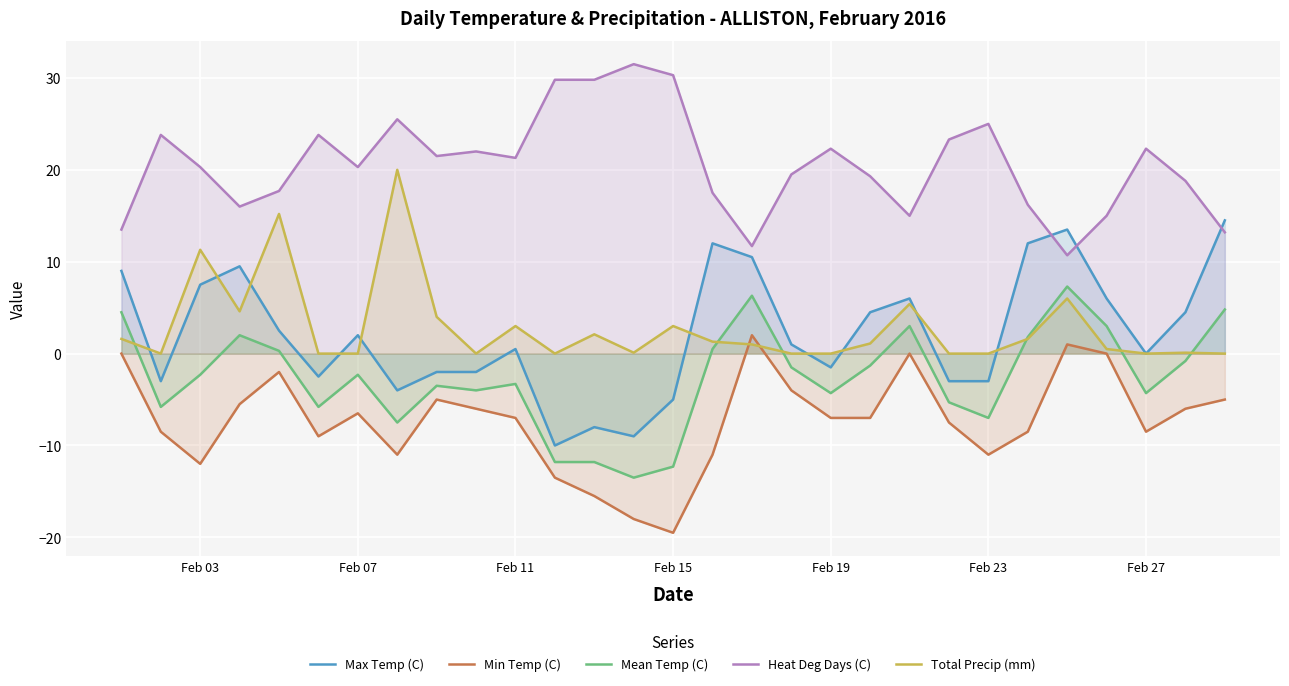

What is the minimum value shown in the chart?

-19.5